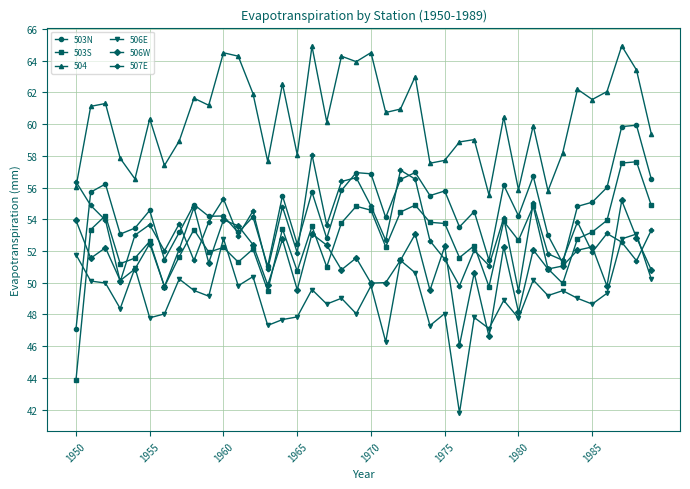

Which series ends up on top after the final intersection of 504 and 507E?

504